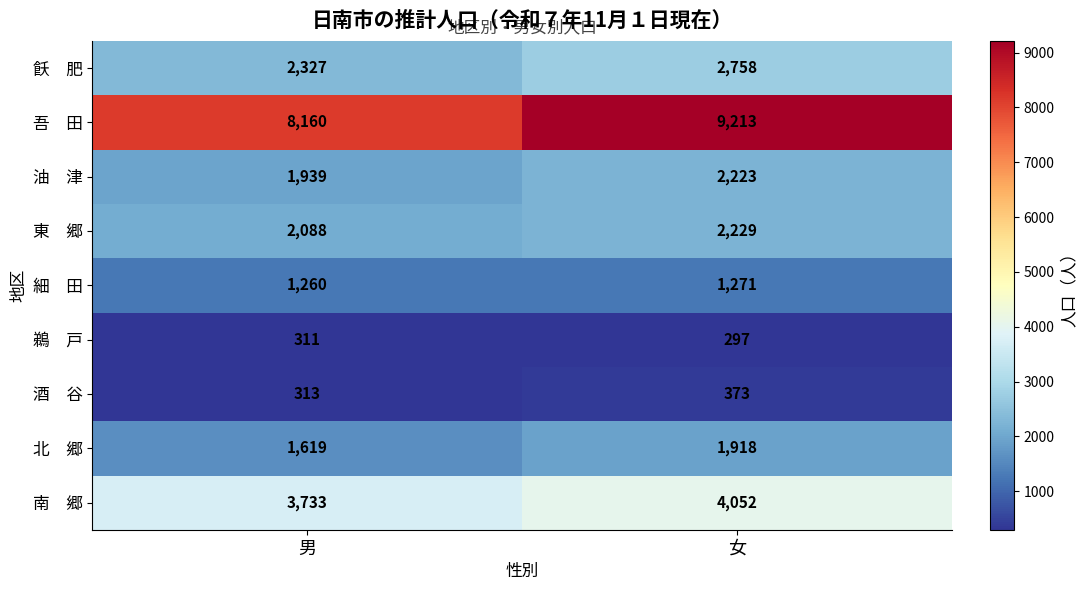

What is the smallest value displayed?

297